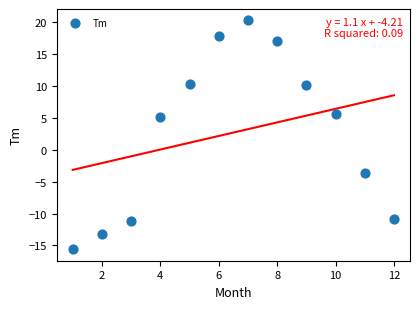

What is the range of Y values (max minus min)?

35.9